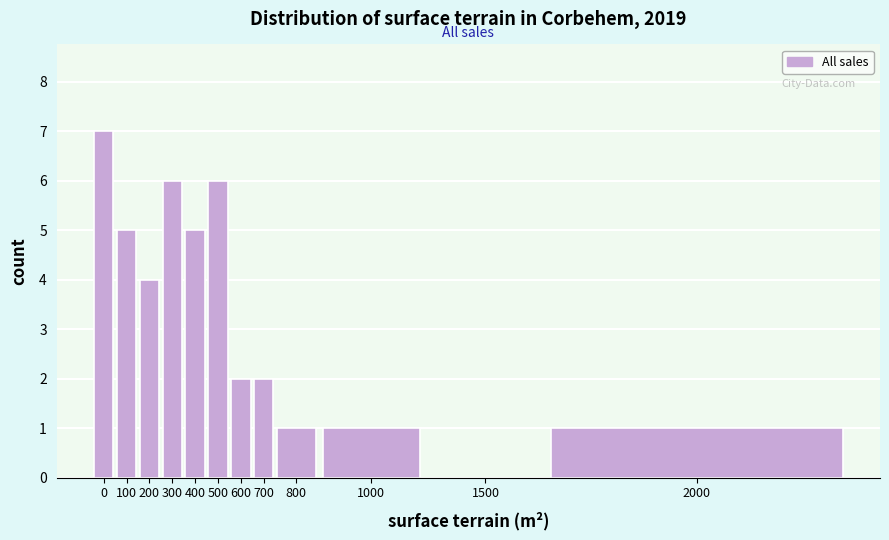

Reading left to right, extract all data points from this chart.

0=7	100=5	200=4	300=6	400=5	500=6	600=2	700=2	800=1	1000=1	1500=0	2000=1